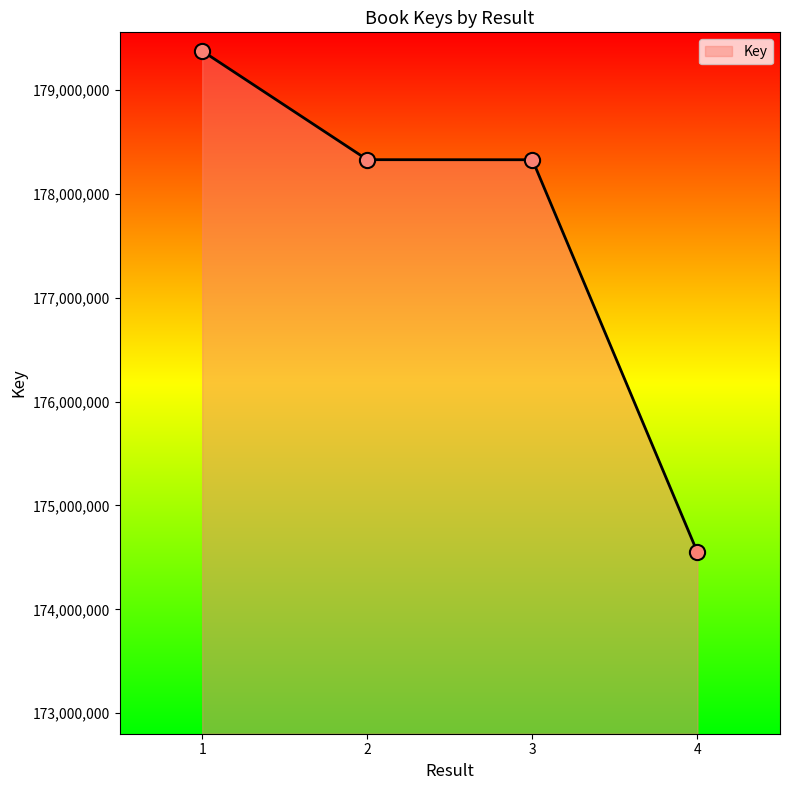

Which has a higher value, 2 or 1?

1